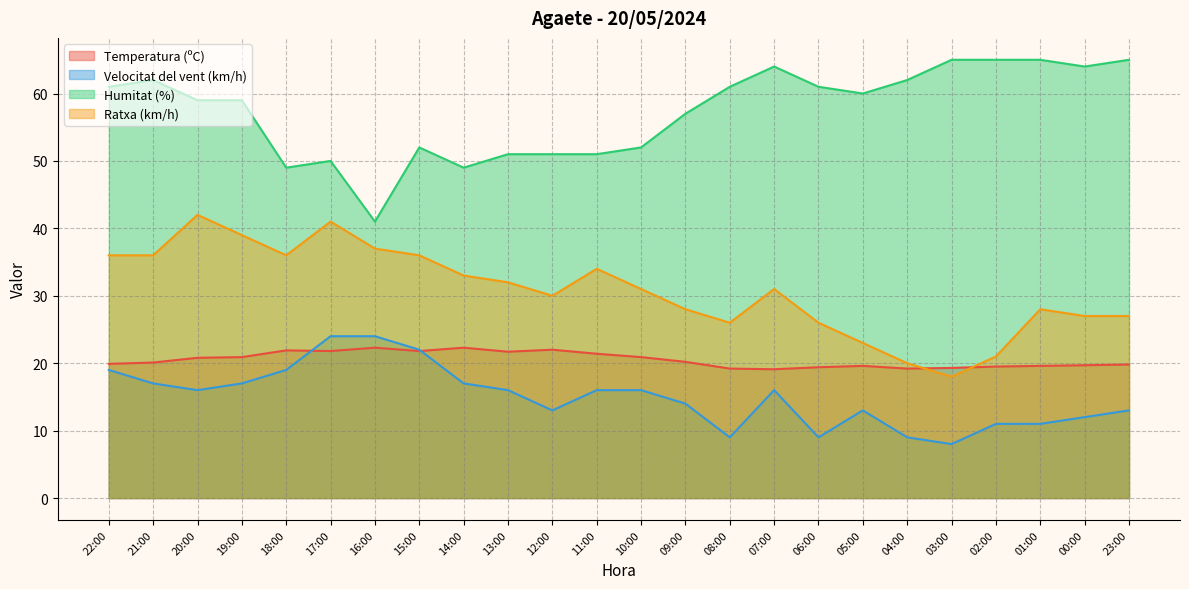

Rank the series at 08:00 from highest to lowest value.

Humitat (%), Ratxa (km/h), Temperatura (ºC), Velocitat del vent (km/h)